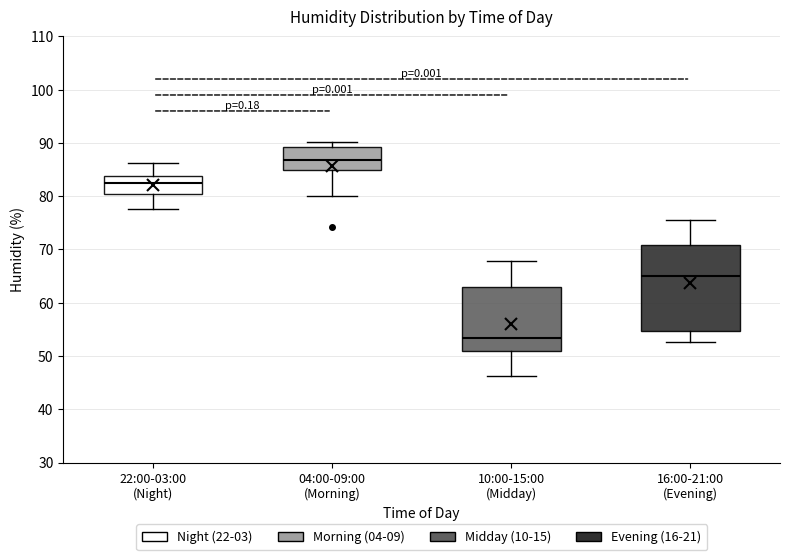

Which box is the tallest, from its lower edge to its upper edge?

16:00-21:00 (Evening)